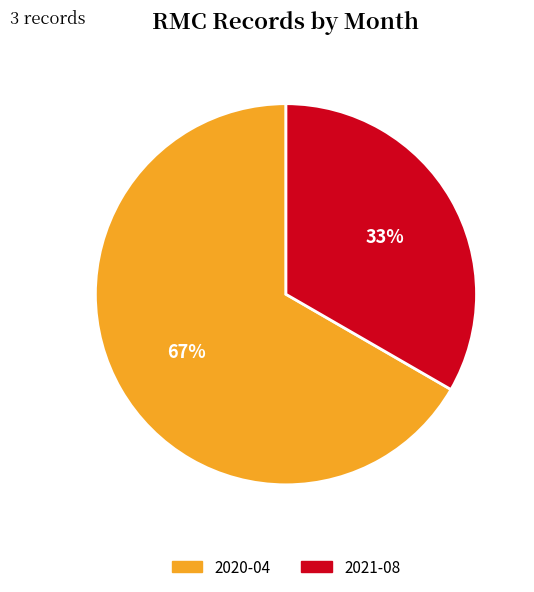

Combined, do 2021-08 and 2020-04 account for over 50%?

Yes